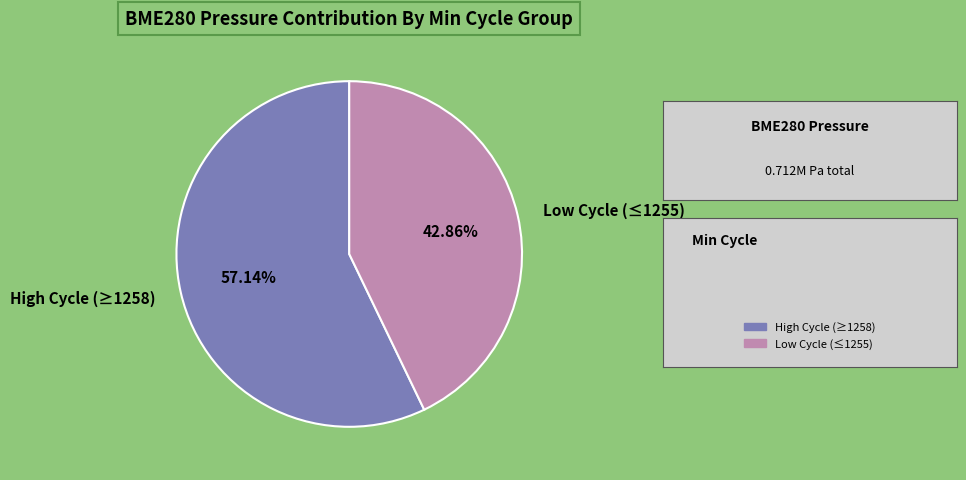

Rank the categories by value from highest to lowest.

High Cycle (≥1258), Low Cycle (≤1255)